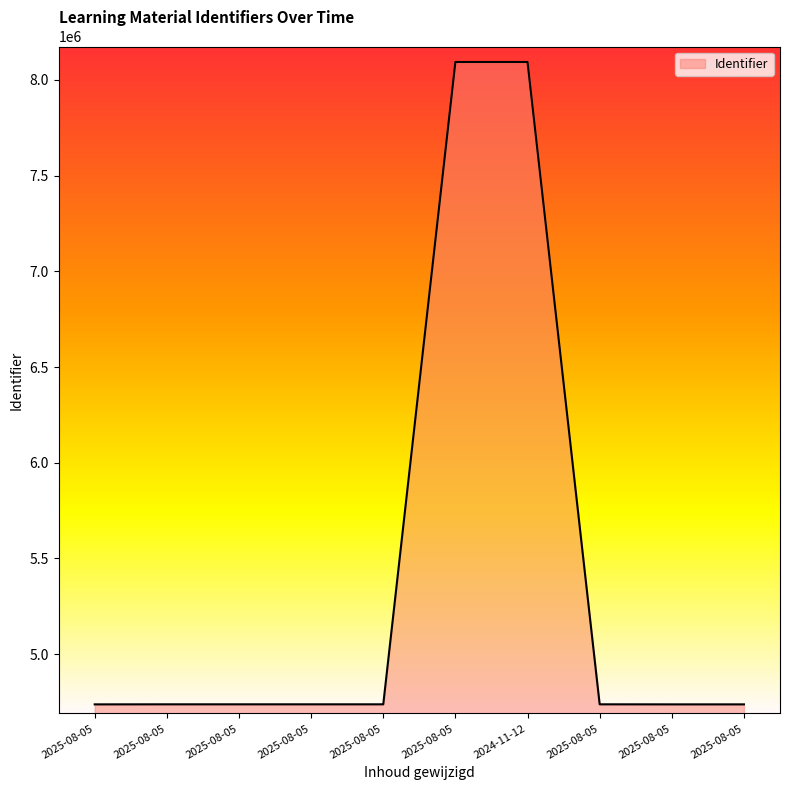

What is the difference between the second highest and second lowest values?

3356114